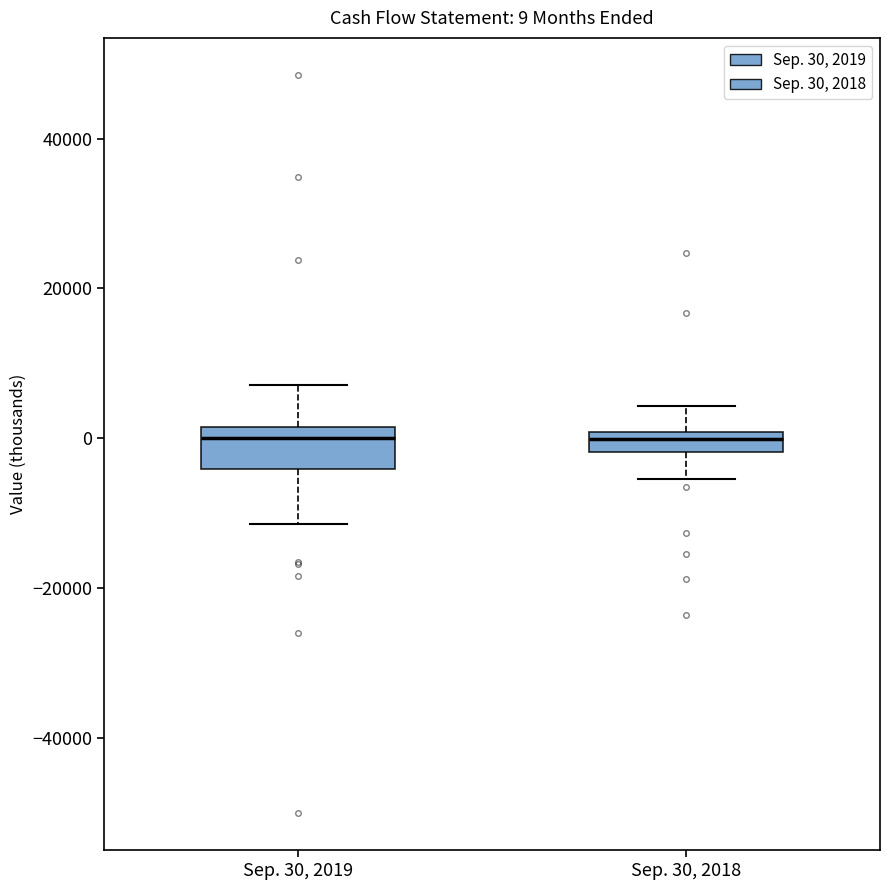

Which box is the tallest, from its lower edge to its upper edge?

Sep. 30, 2019